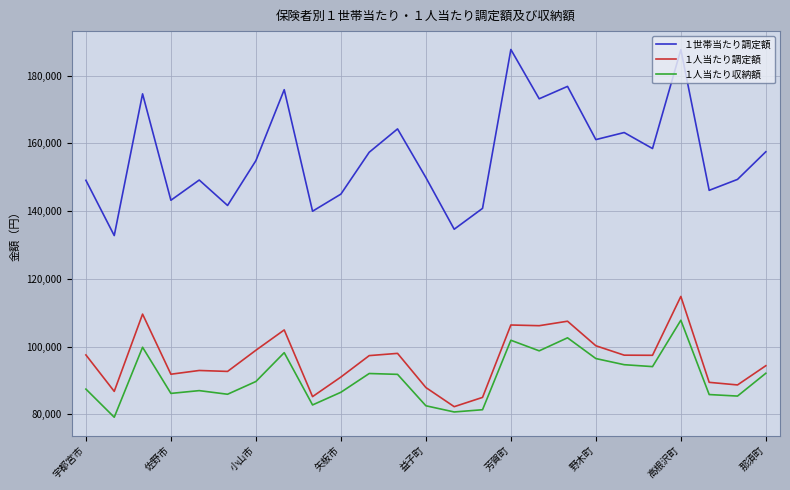

List the series in order of their peak value, highest first.

１世帯当たり調定額, １人当たり調定額, １人当たり収納額